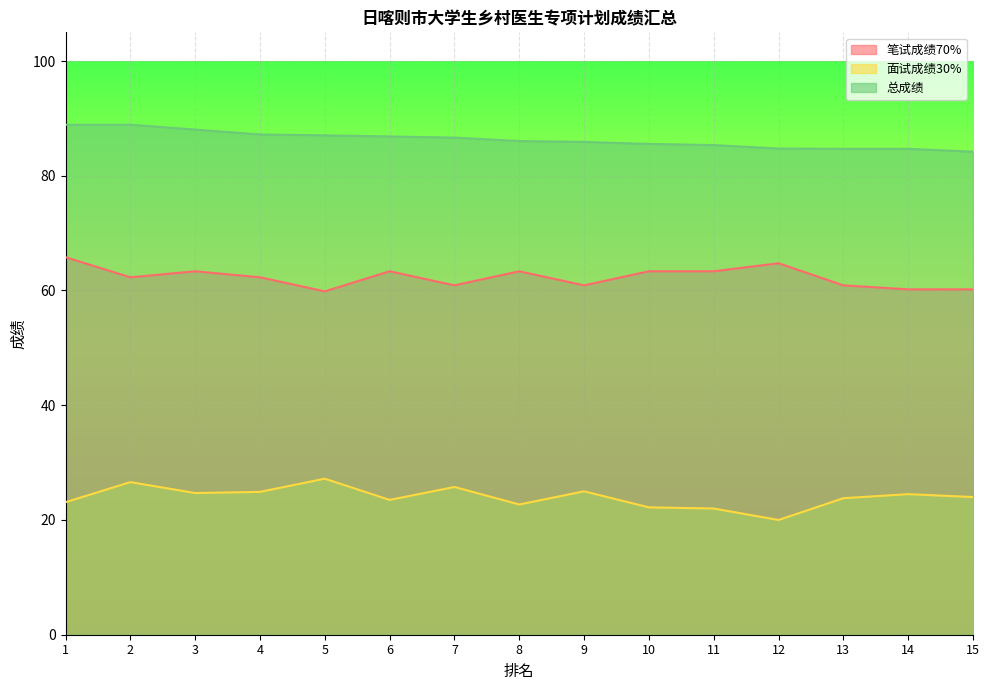

True or false: 总成绩 and 面试成绩30% intersect in this chart.

False